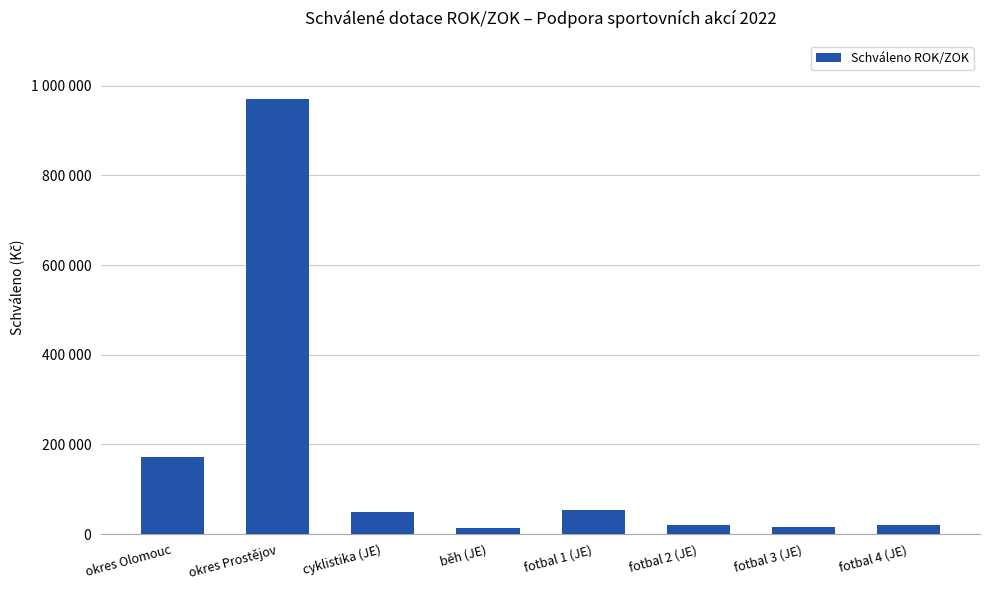

Does the chart contain any negative values?

No